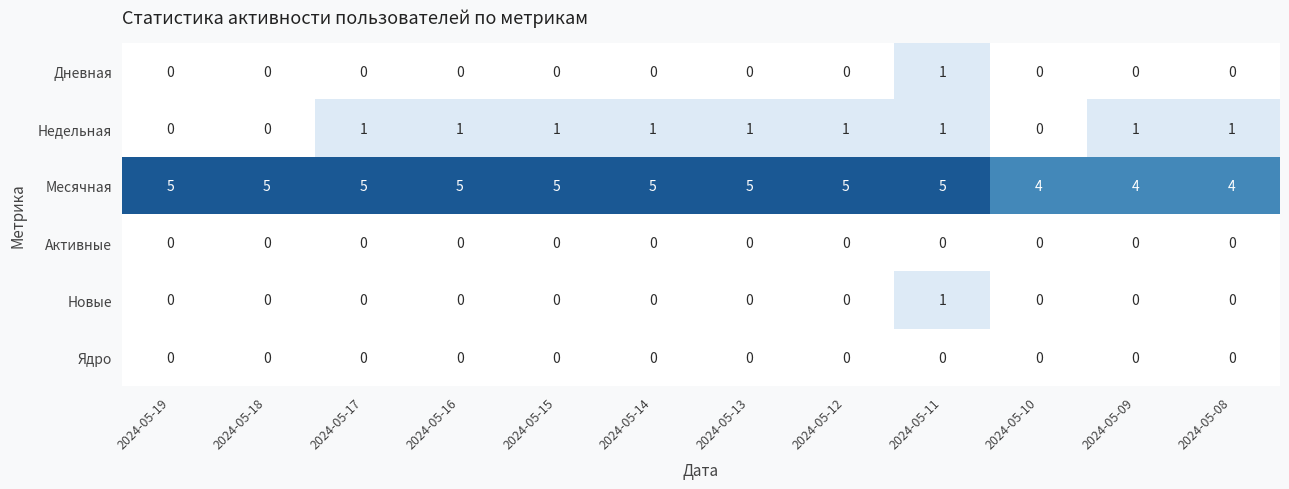

Is it true that Ядро equals 0 at 2024-05-10?

True